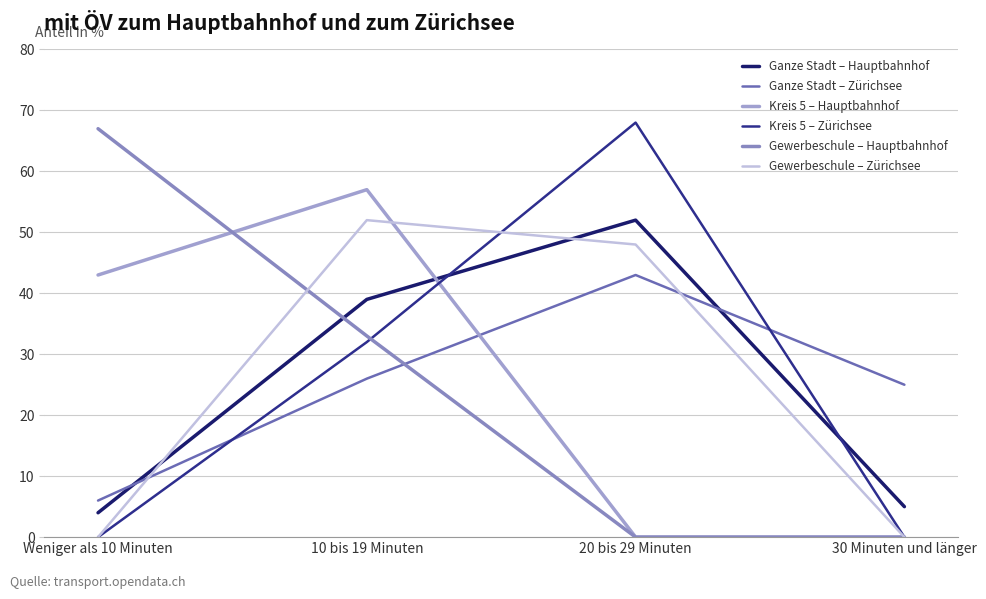

Where is Kreis 5 – Zürichsee nearest to the value 34?

10 bis 19 Minuten